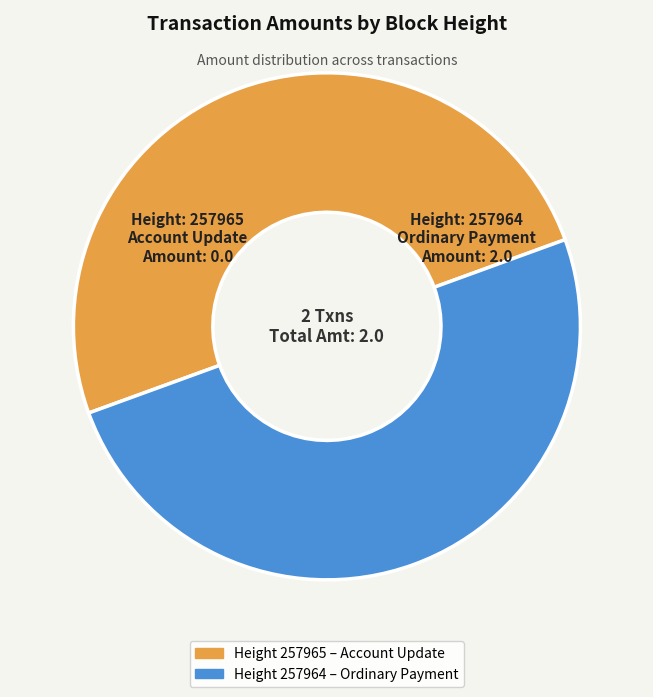

How many segments does this pie chart have?

2